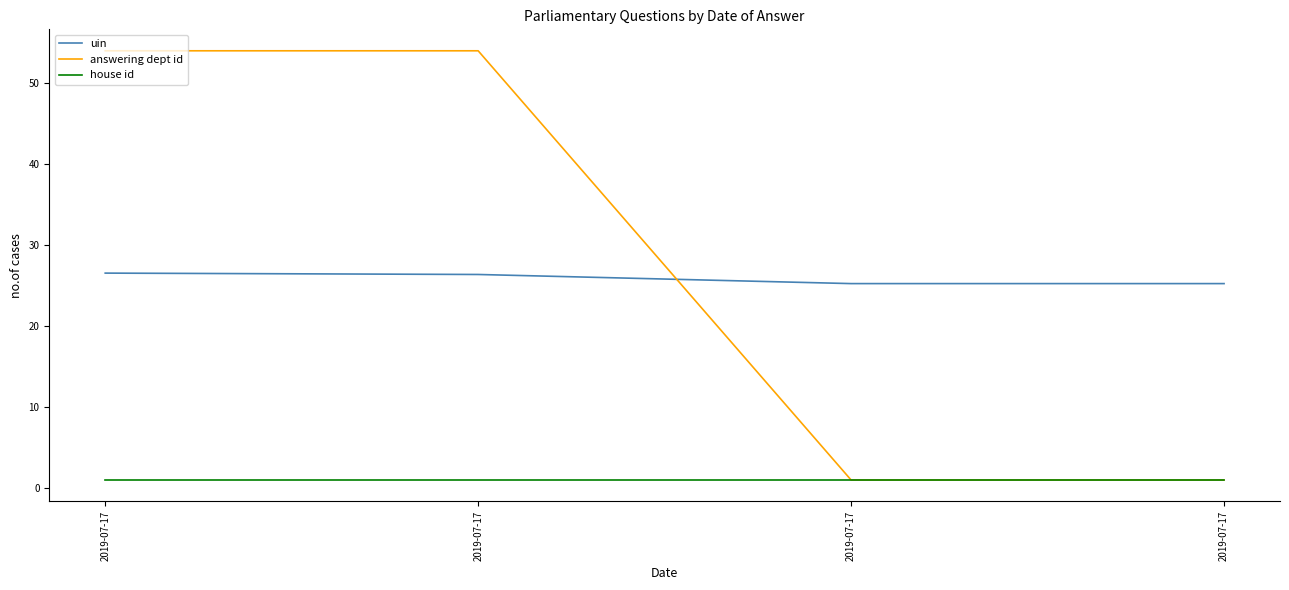

Does the chart have visible grid lines?

No